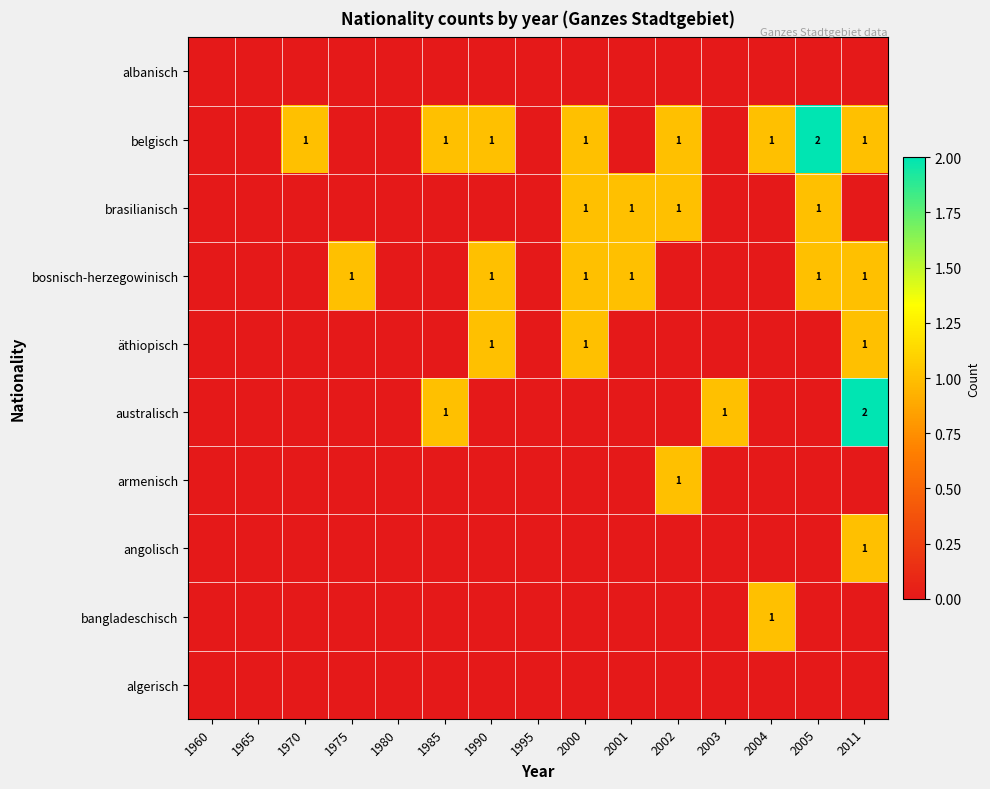

True or false: brasilianisch has a value of 1 at 2005.

True